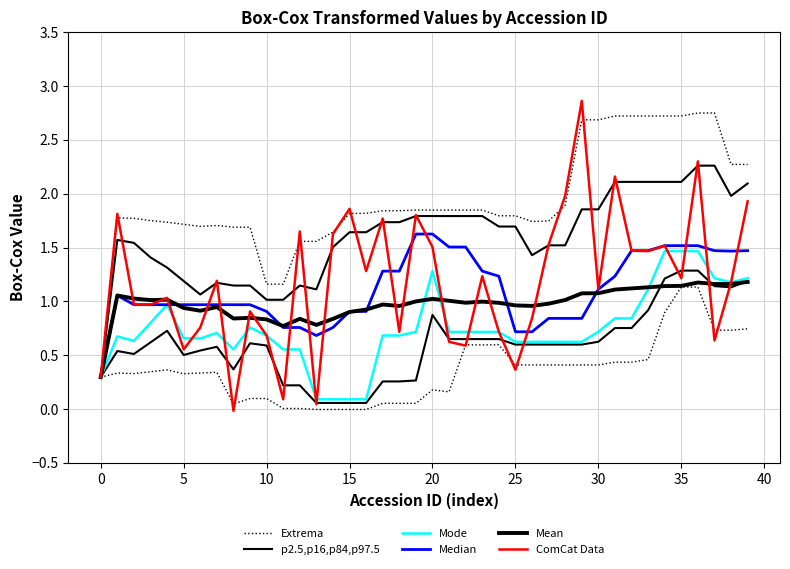

How many lines are shown in the chart?

6